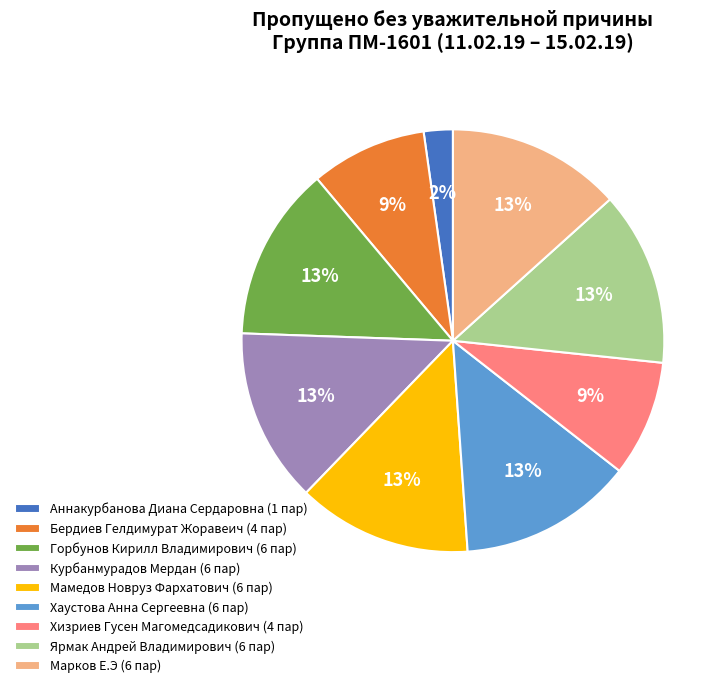

To the nearest percent, what is the difference between the Бердиев Гелдимурат Жоравеич (4 пар) and Ярмак Андрей Владимирович (6 пар) slice percentages?

4%